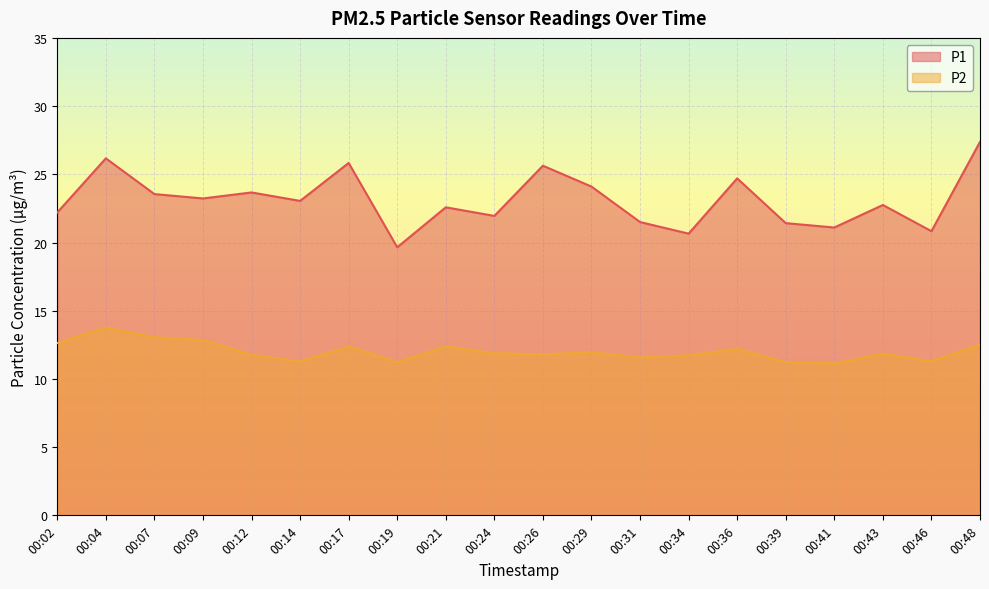

Between 00:19 and 00:41, which series saw the biggest shift?

P1